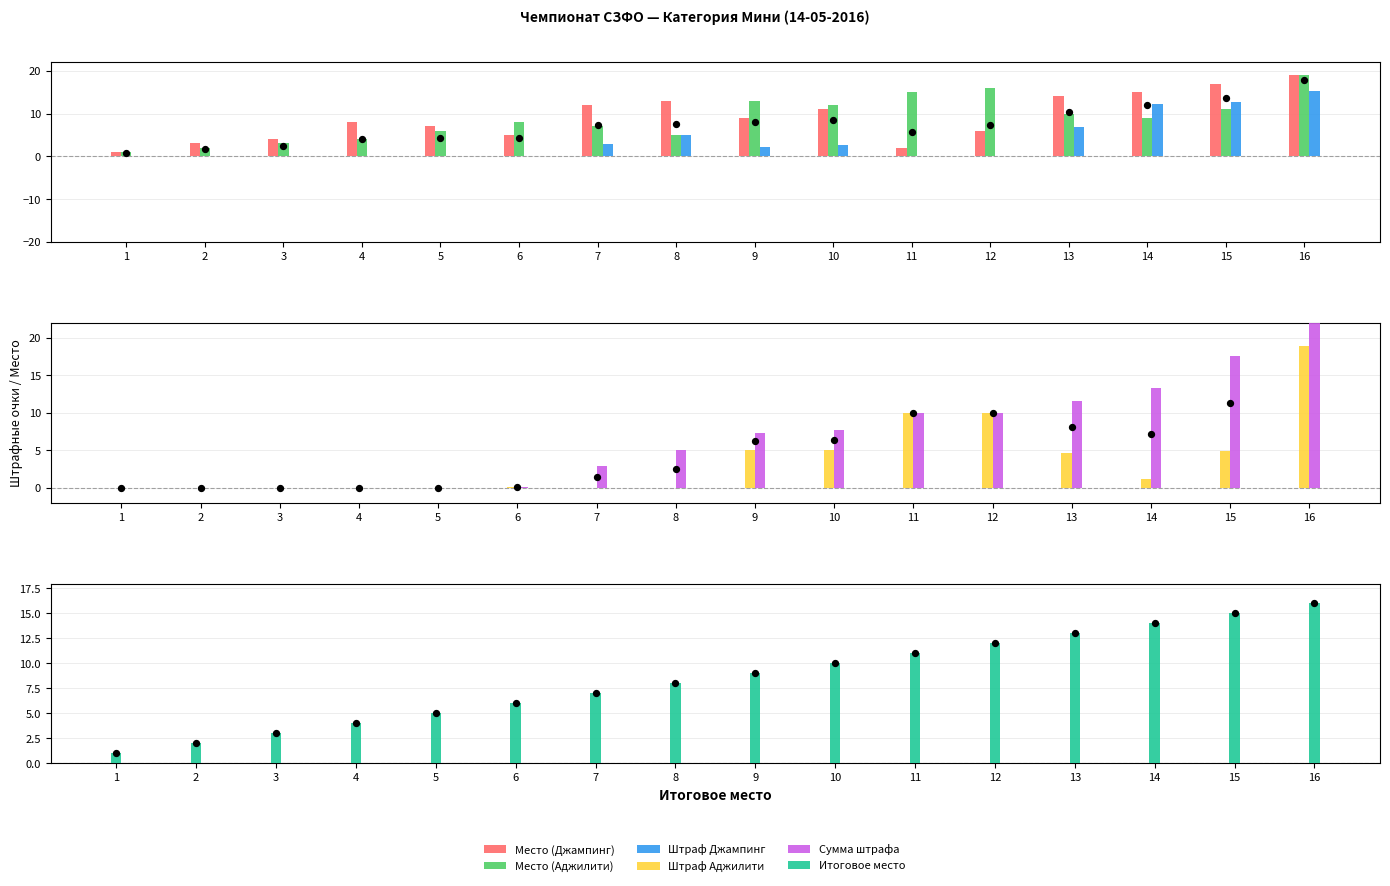

Which series reaches the maximum Y coordinate?

Сумма штрафа